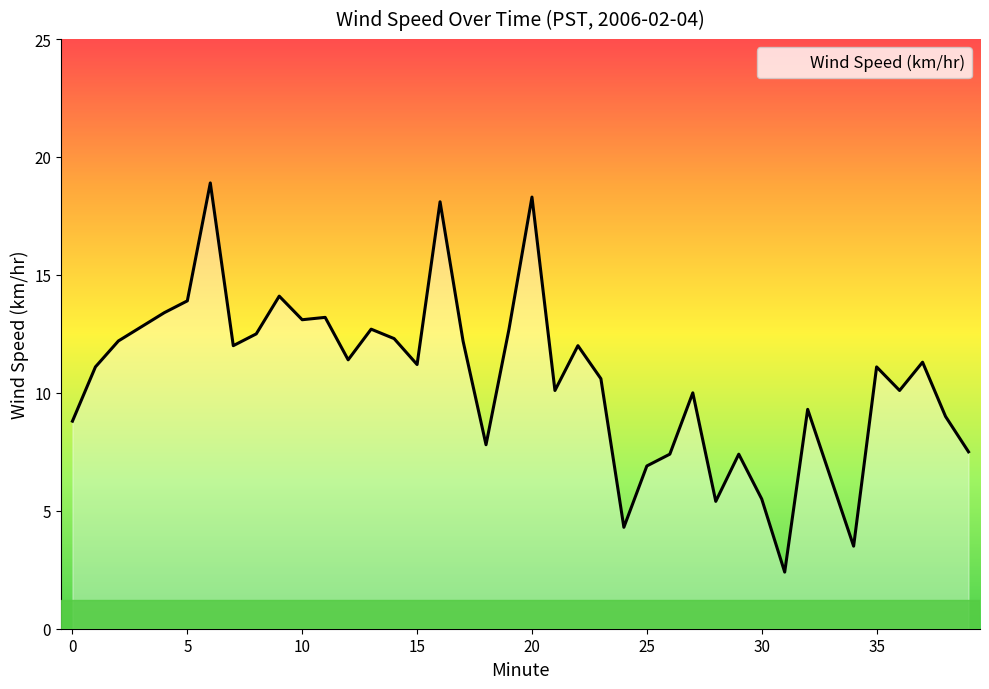

What is the maximum value shown in the chart?

18.9